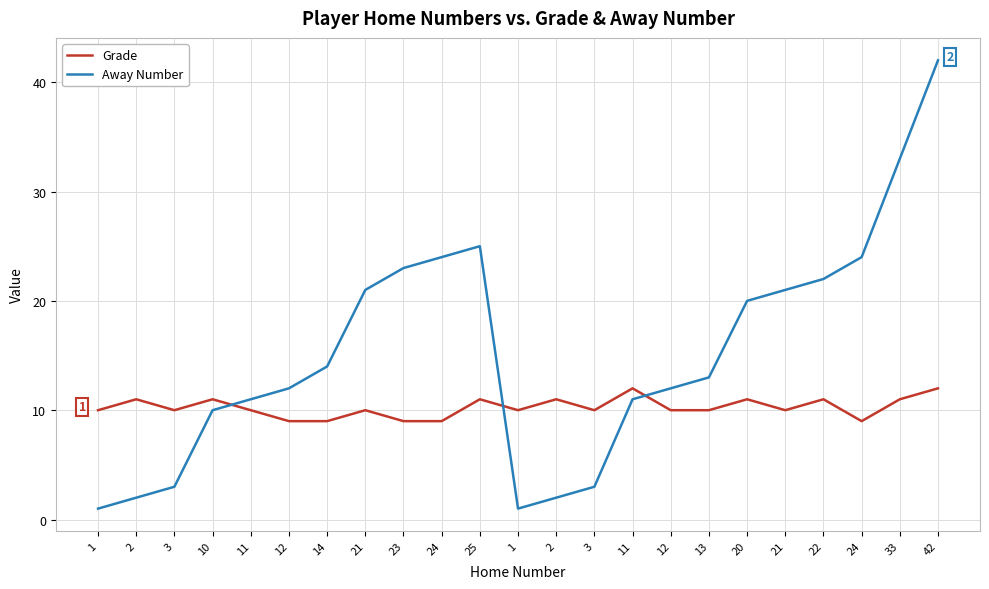

What are all the series names shown in the legend?

Grade, Away Number